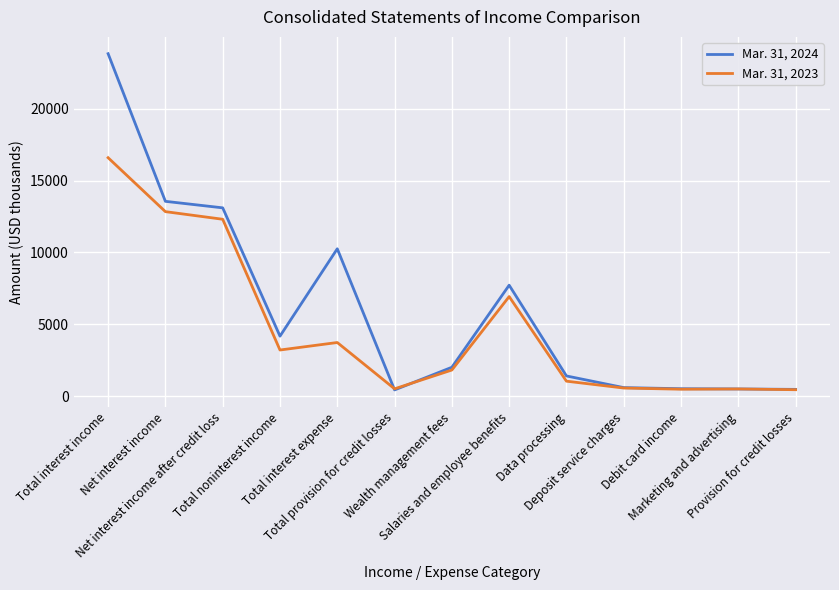

At which label does Mar. 31, 2023 first exceed 1834?

Total interest income